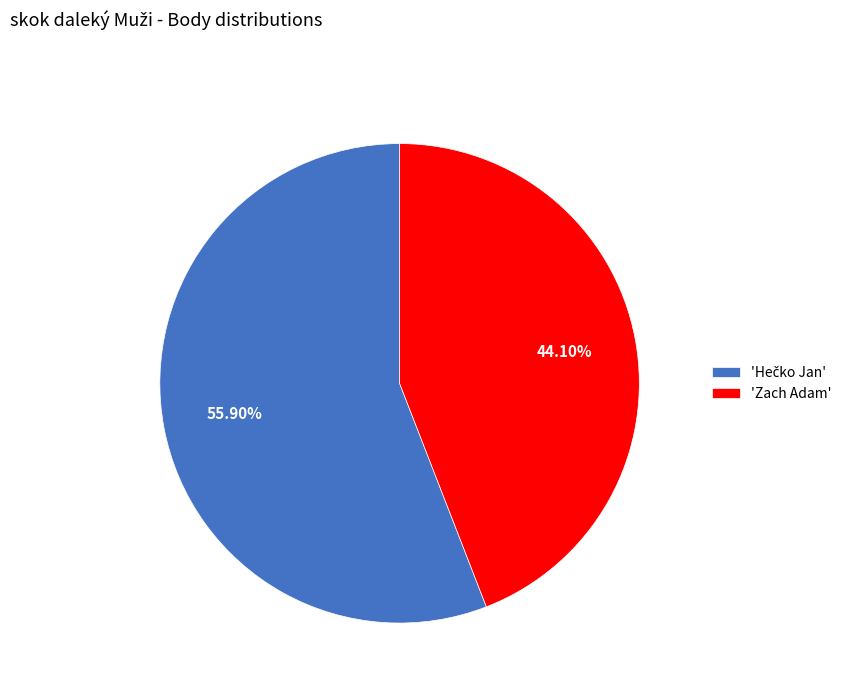

Which category has the smallest portion of the pie?

'Zach Adam'